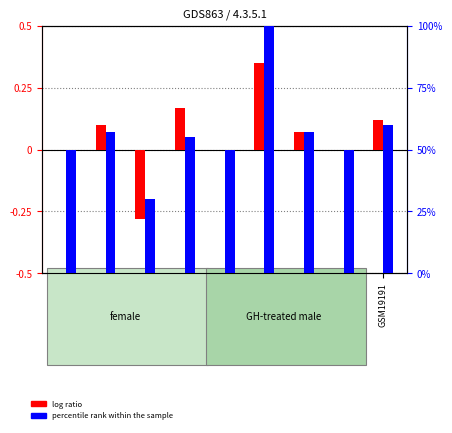

What is the total value across all series at GSM19184?

57.1